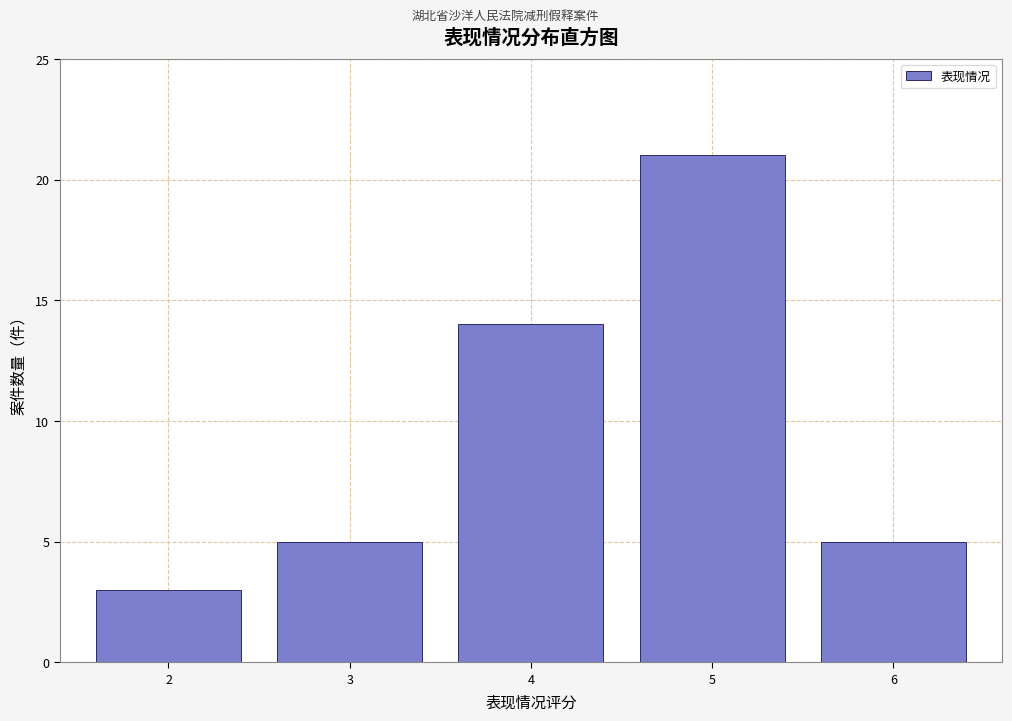

Reading left to right, transcribe all the data shown in this chart.

2=3	3=5	4=14	5=21	6=5